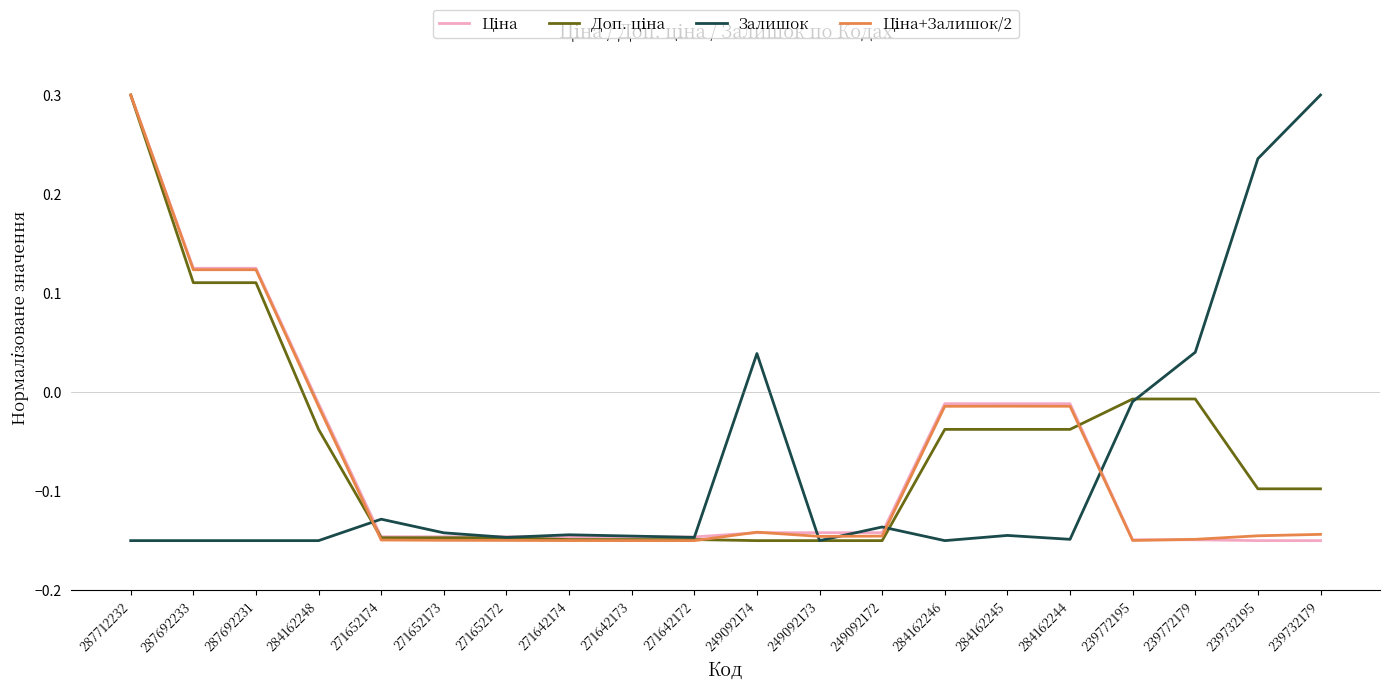

What is the total value across all series at 271652174?

-0.6